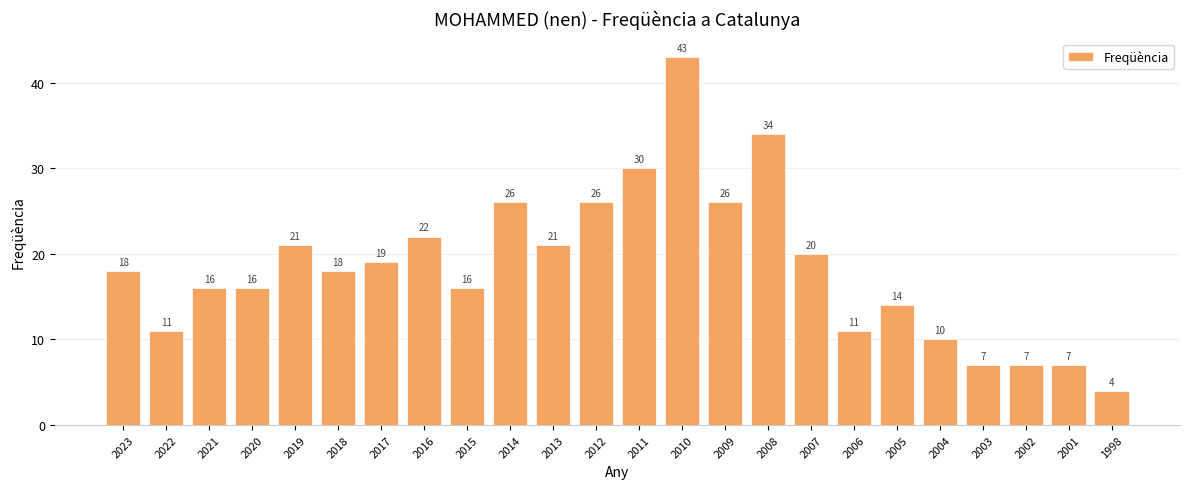

Are the bars grouped side by side (vs. stacked)?

No